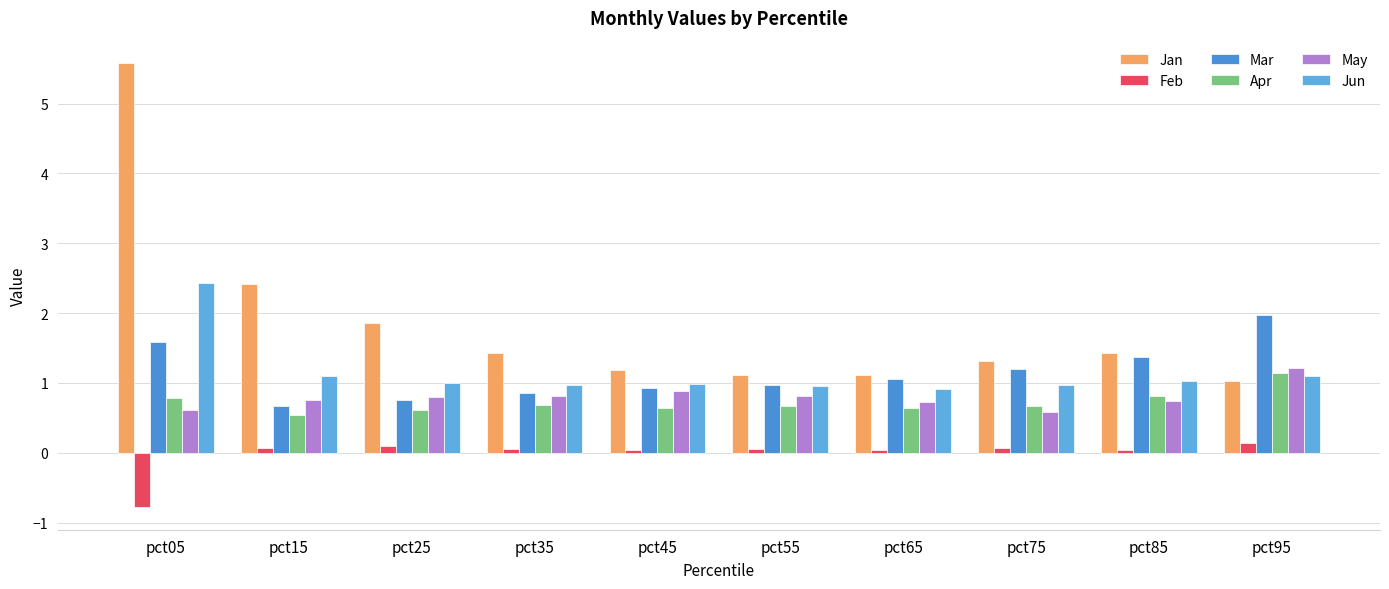

True or false: Feb has a value of 0.1 at pct35.

True